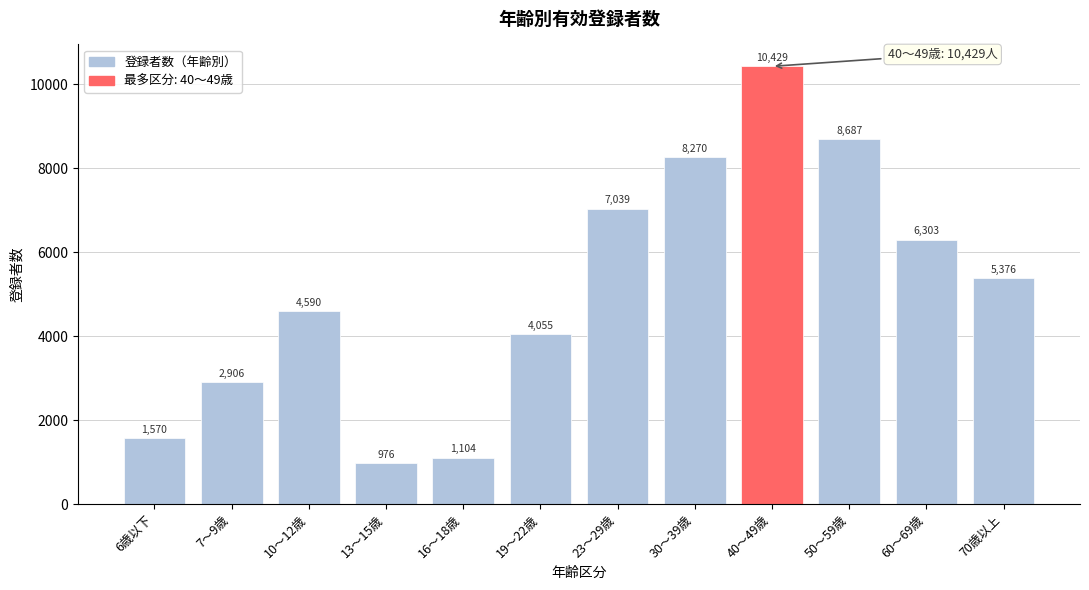

Reading left to right, transcribe all the data shown in this chart.

6歳以下=1570	7～9歳=2906	10～12歳=4590	13～15歳=976	16～18歳=1104	19～22歳=4055	23～29歳=7039	30～39歳=8270	40～49歳=10429	50～59歳=8687	60～69歳=6303	70歳以上=5376